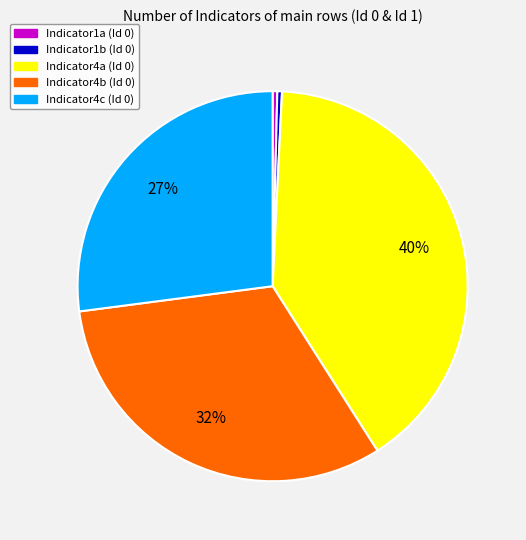

Does any single category account for the majority?

No